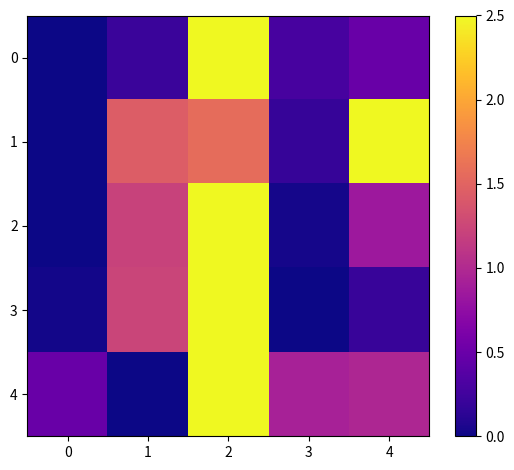

Which series changed the most between 0 and 4?

1